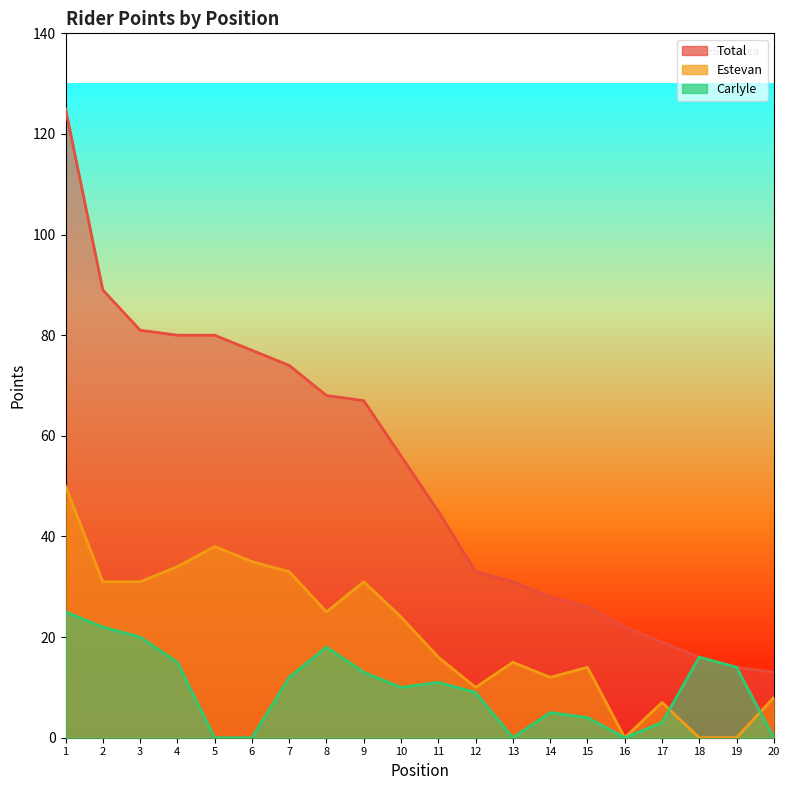

How many series are shown in this chart?

3